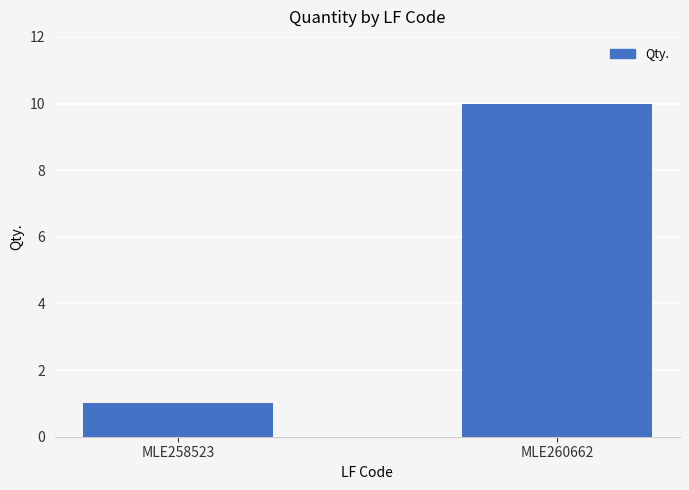

Count the values in the range 1 to 10.

2